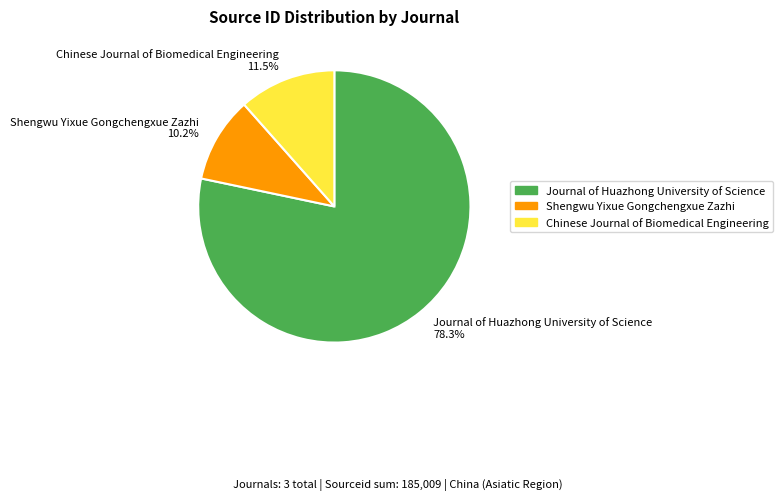

Combined, do Shengwu Yixue Gongchengxue Zazhi and Journal of Huazhong University of Science account for over 50%?

Yes